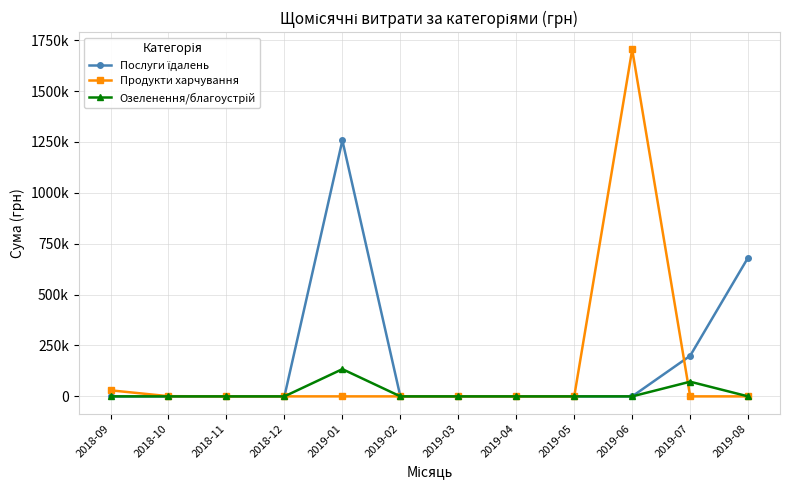

What is the difference between the maximum and minimum values in the Продукти харчування series?

1704485.8